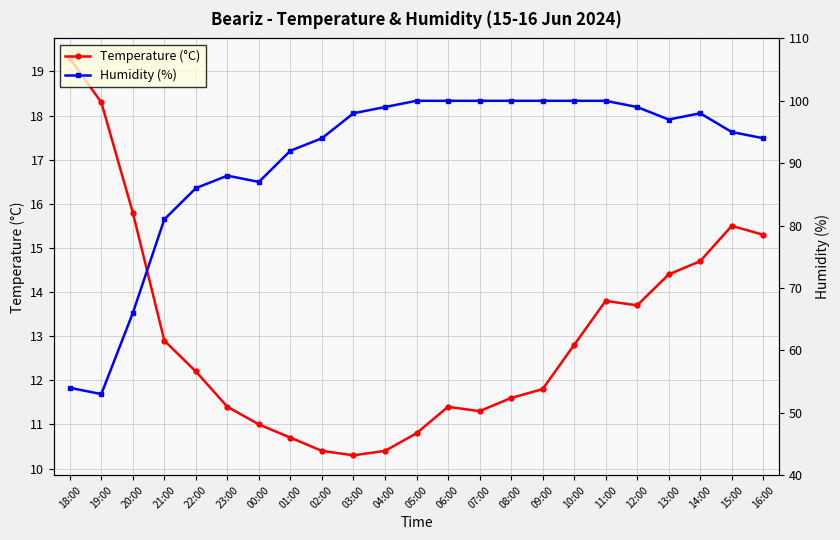

In Humidity (%), how many points are lower than both neighbors (excluding endpoints)?

3